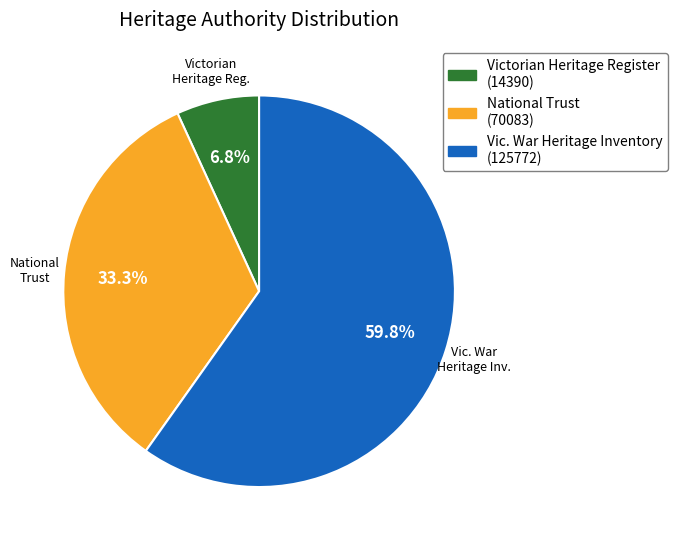

Is there any slice that represents more than half of the pie?

Yes